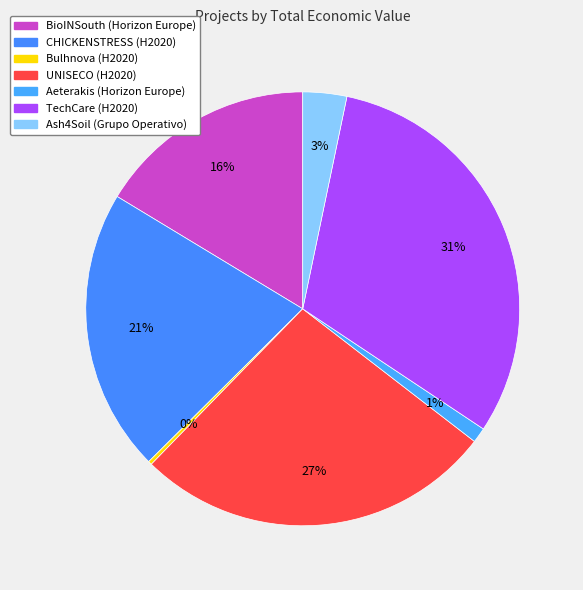

Rank the categories by value from highest to lowest.

TechCare (H2020), UNISECO (H2020), CHICKENSTRESS (H2020), BioINSouth (Horizon Europe), Ash4Soil (Grupo Operativo), Aeterakis (Horizon Europe), Bulhnova (H2020)